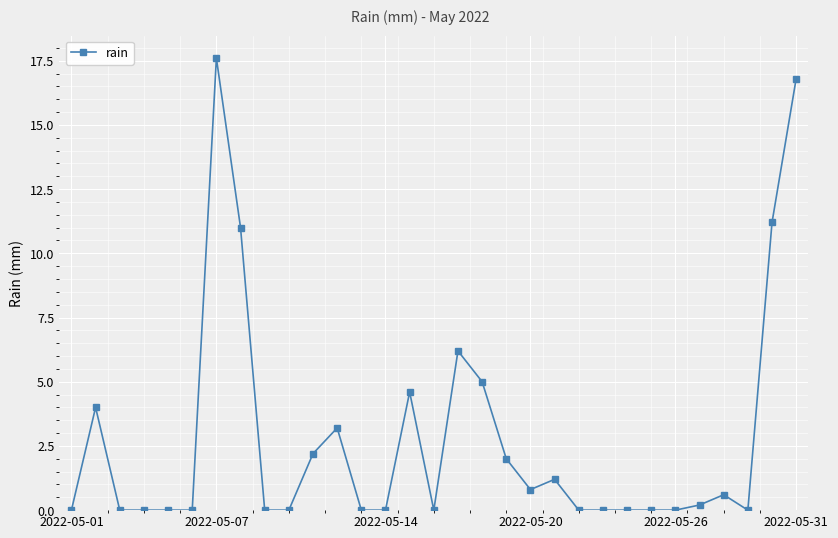

True or false: the data has more than 0 interior local peaks.

True